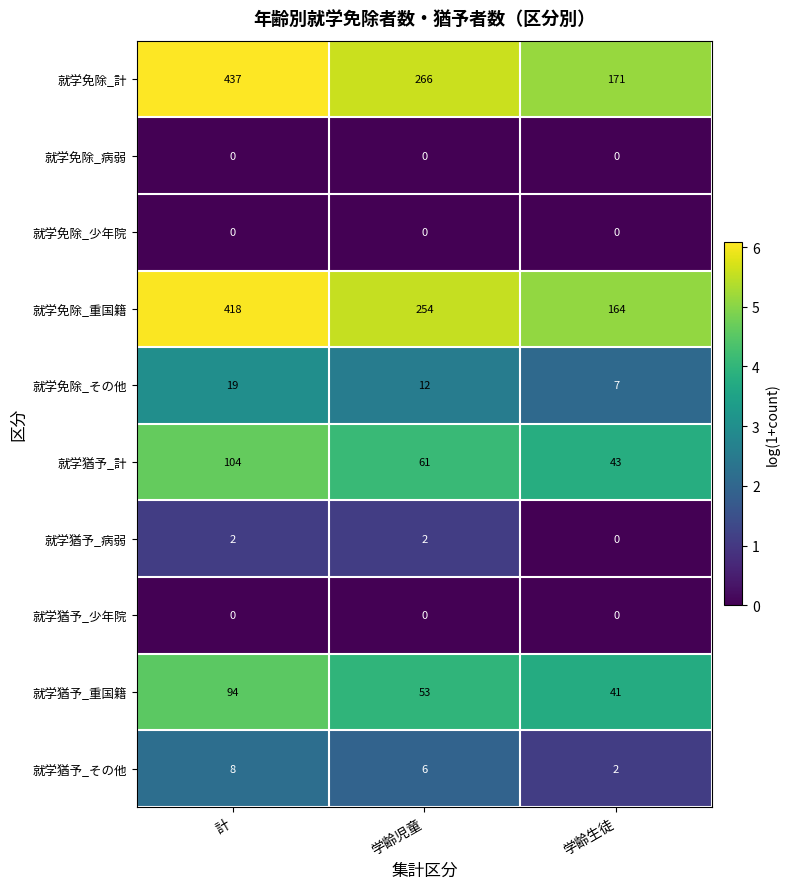

Between 計 and 学齢生徒, which series saw the biggest shift?

就学免除_計